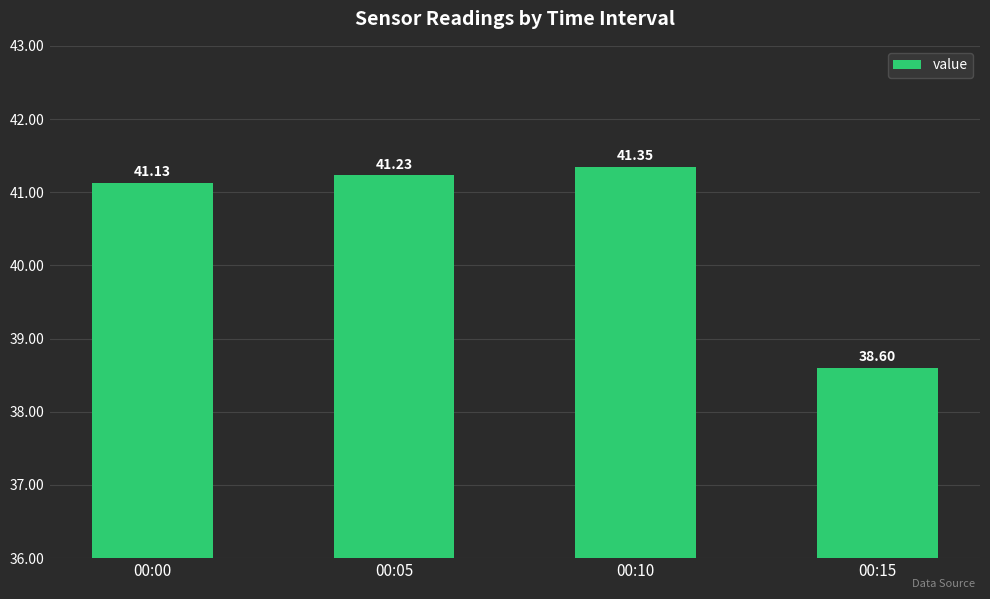

List the labels in order of value, largest first.

00:10, 00:05, 00:00, 00:15